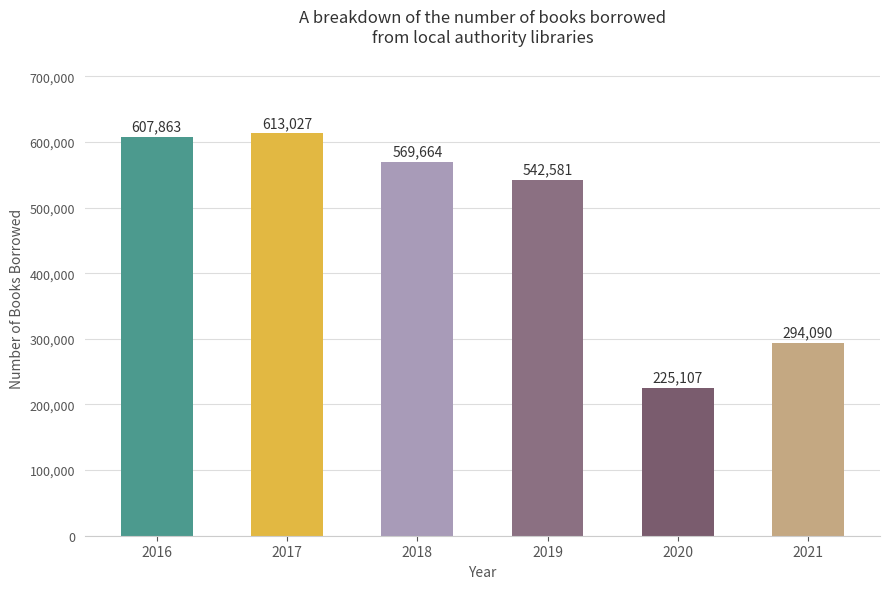

Is it true that the value at 2019 is 971774?

False